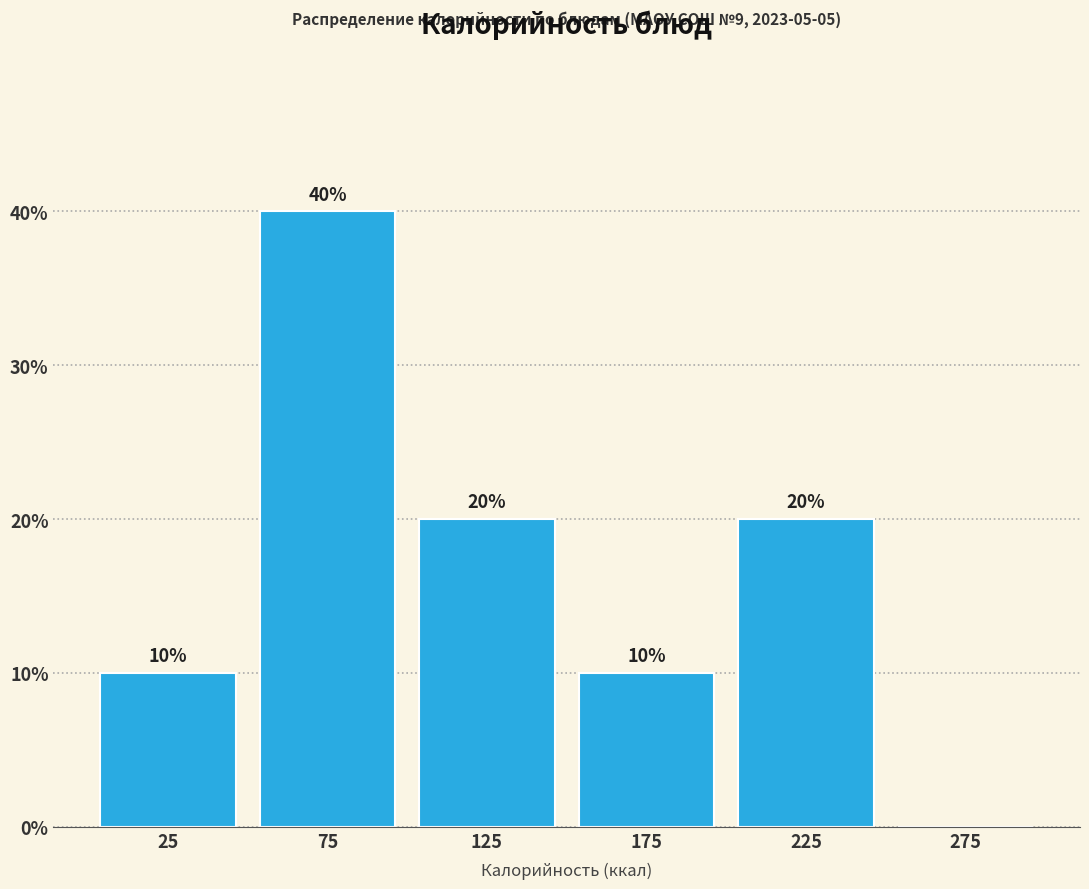

Over which range of the x-axis is the bar tallest?

50 to 100